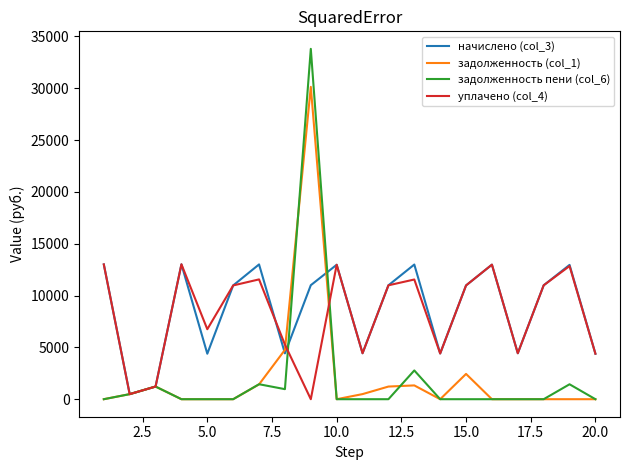

Which series has the widest spread of values?

задолженность пени (col_6)